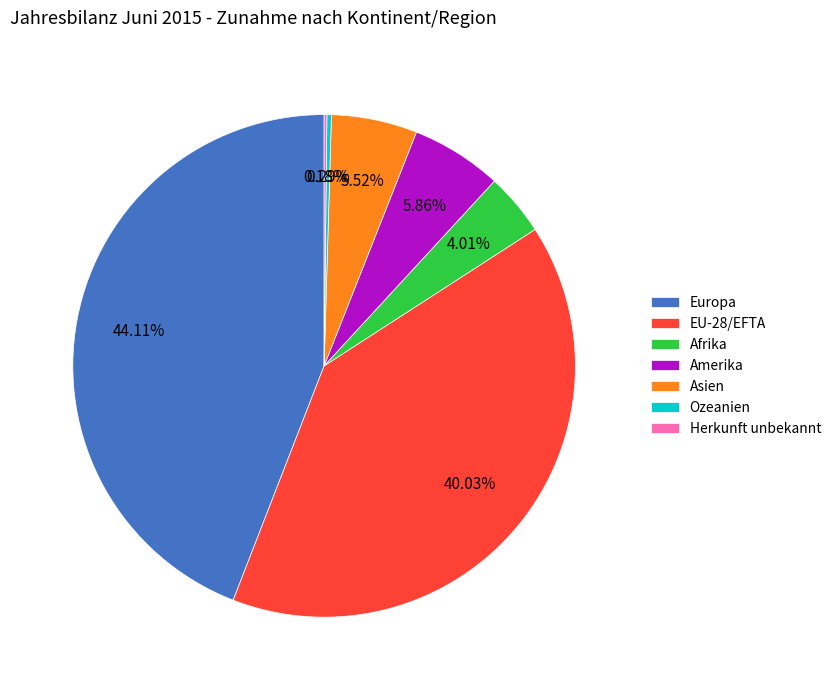

What percentage is the EU-28/EFTA slice, to the nearest percent?

40%